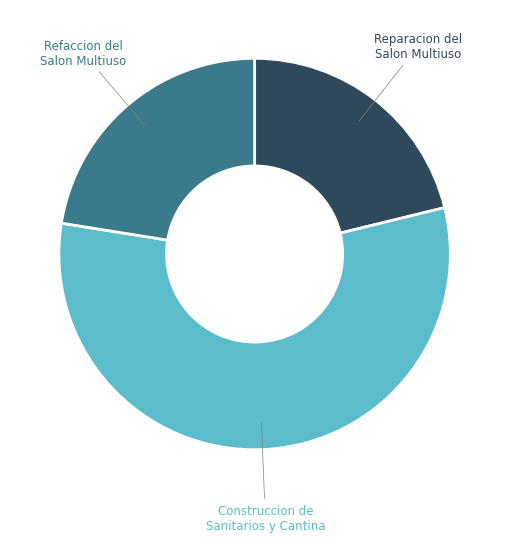

Is there any slice that represents more than half of the pie?

Yes